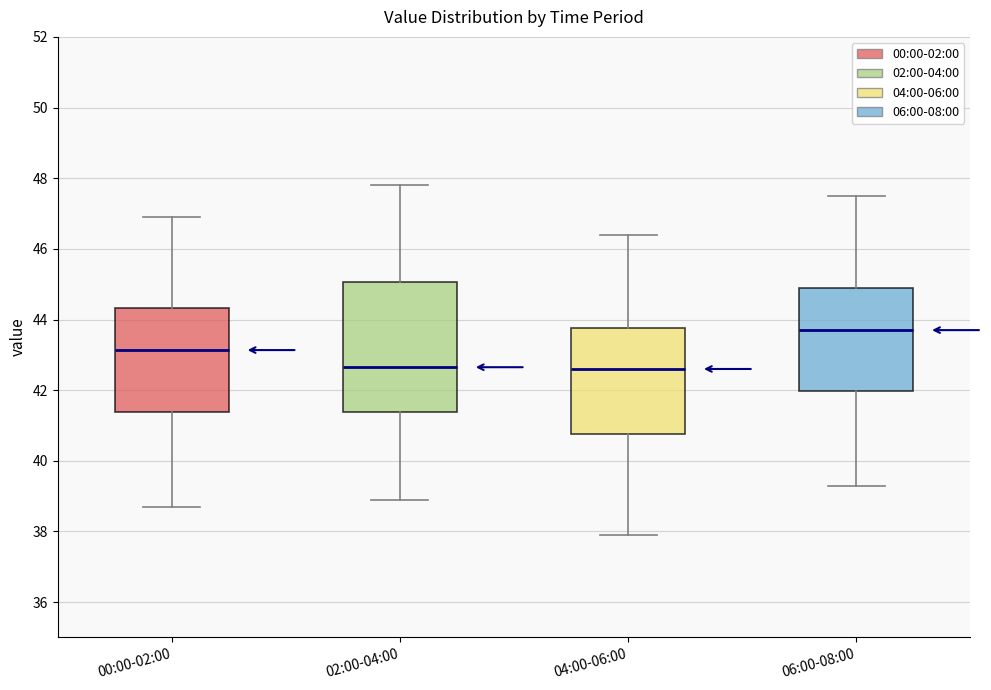

Reading left to right, read every box against the y-axis: the position of its median line, the range the box covers, and the ends of its whiskers. The values are not printed on the chart, so give them approximately, as read against the axis.

00:00-02:00: median 43.2, box 41.4 to 44.4, whiskers 38.8 to 47.0
02:00-04:00: median 42.6, box 41.4 to 45.0, whiskers 39.0 to 47.8
04:00-06:00: median 42.6, box 40.8 to 43.8, whiskers 38.0 to 46.4
06:00-08:00: median 43.8, box 42.0 to 45.0, whiskers 39.4 to 47.6